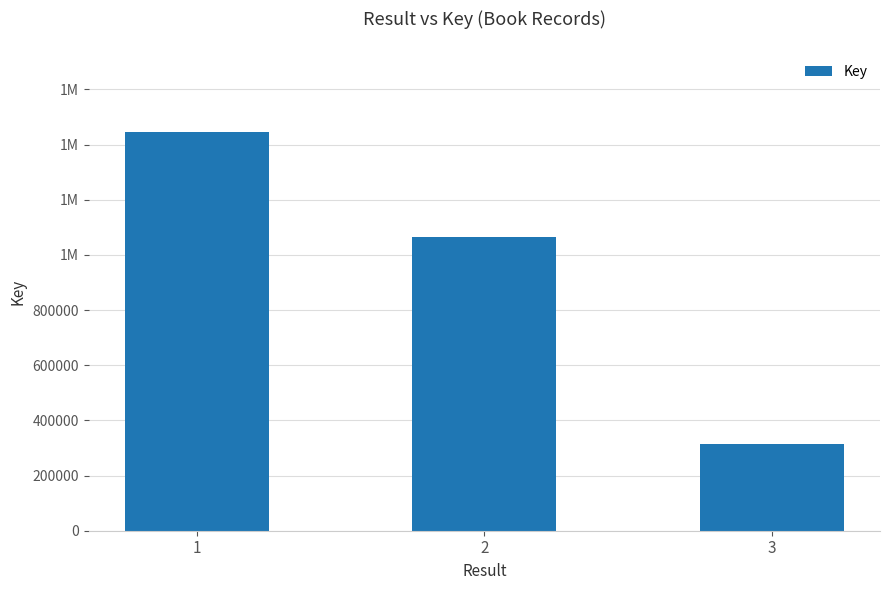

What is the difference between the values at 2 and 3?

749880